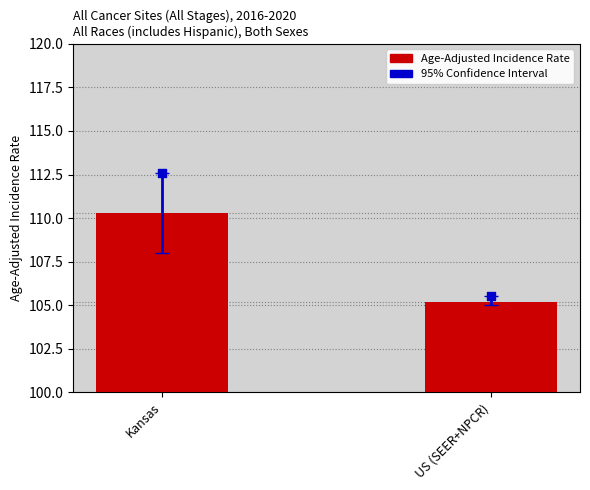

Which series has the largest Y range (max minus min)?

Upper 95% CI